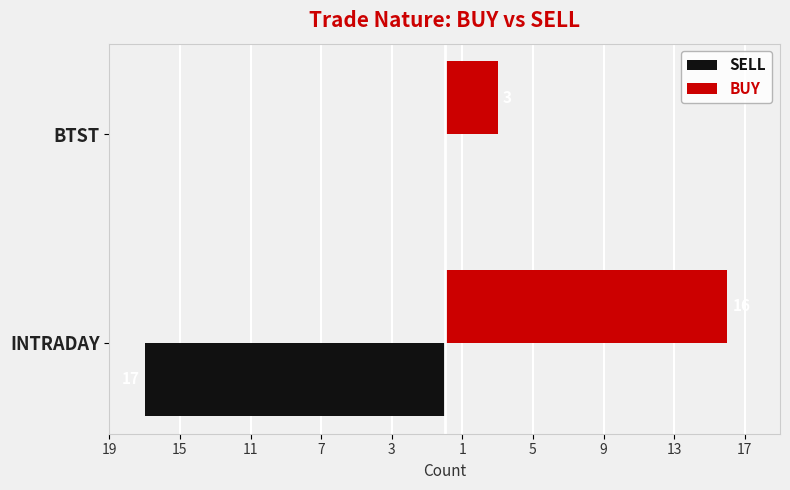

How many distinct data groups are displayed?

2